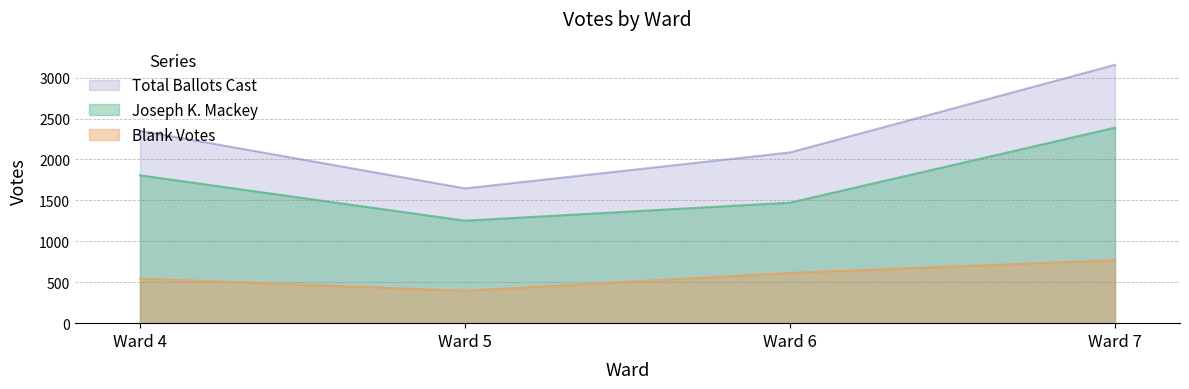

At which category does Total Ballots Cast reach its first local valley?

Ward 5